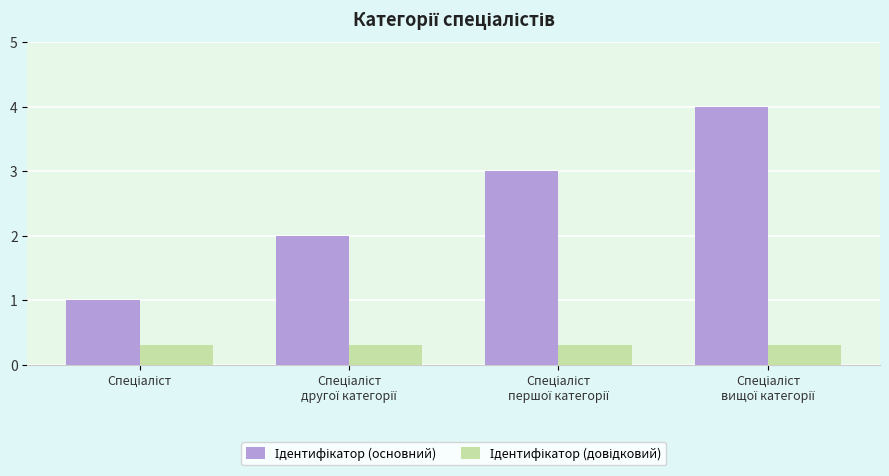

At how many categories does at least one series exceed 0?

4